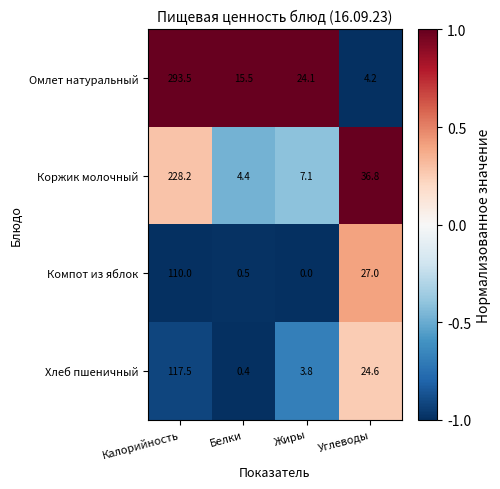

Which label corresponds to the largest value in the chart?

Калорийность